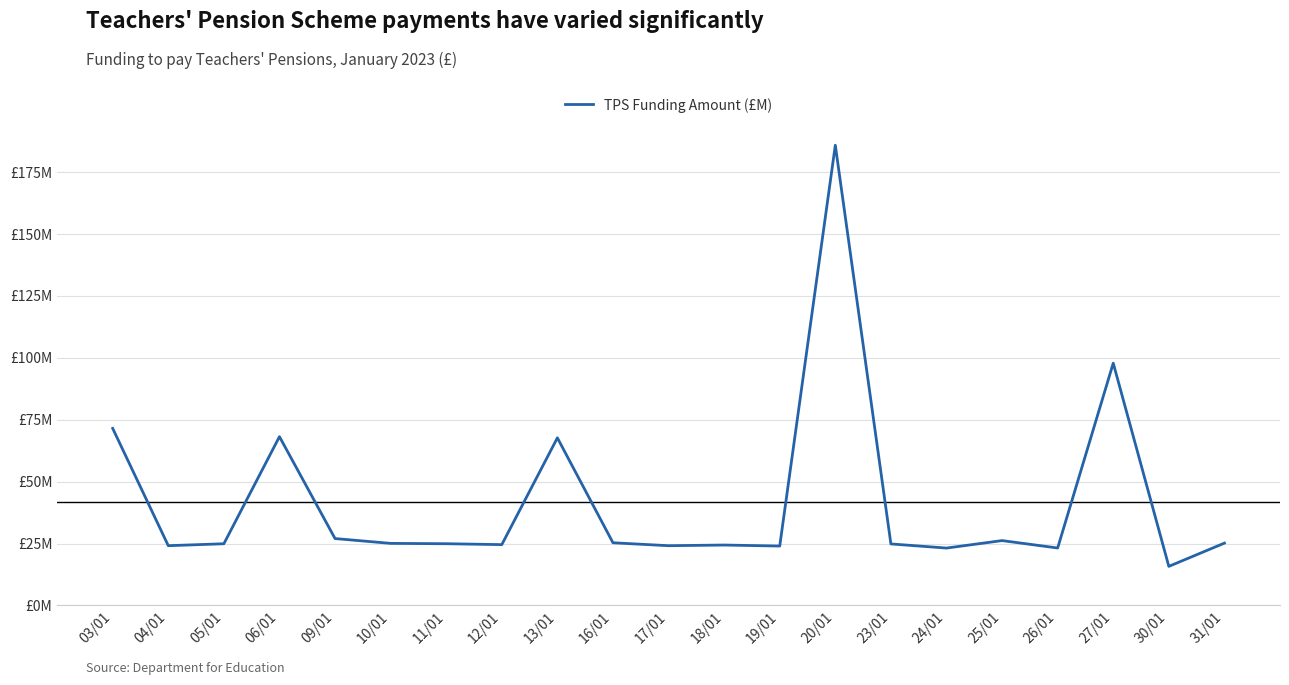

Where does the data first go above 24?

03/01